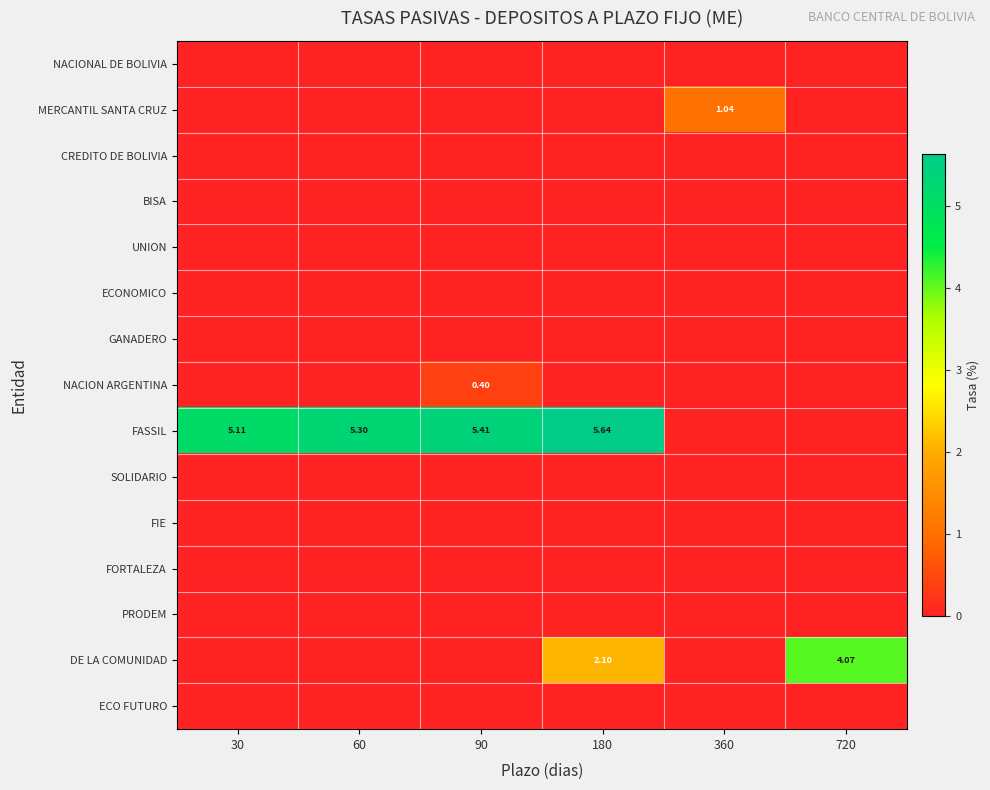

What is the average value of the MERCANTIL SANTA CRUZ series?

0.2